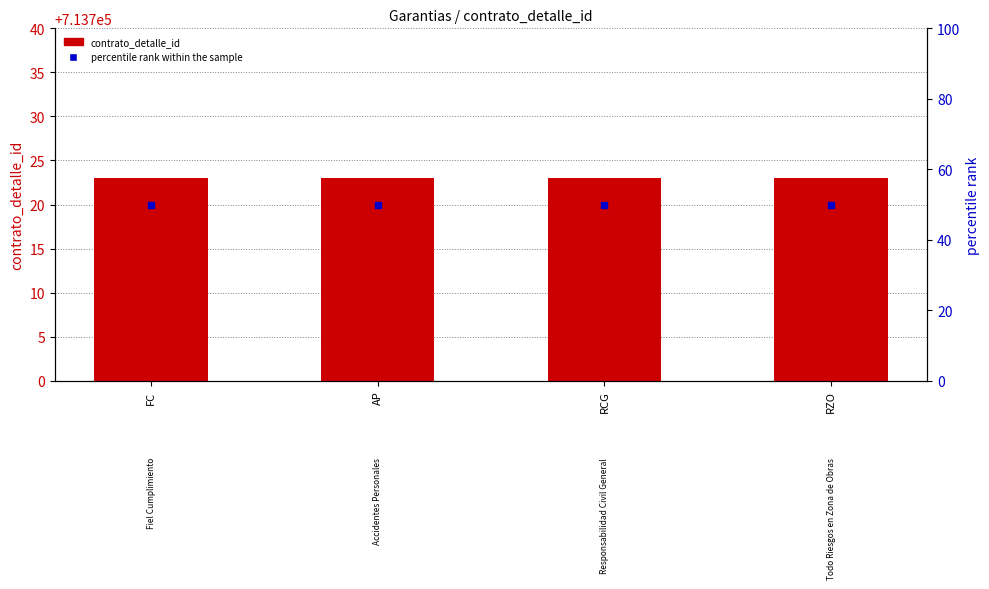

Which series reaches the minimum Y coordinate?

percentile rank within the sample